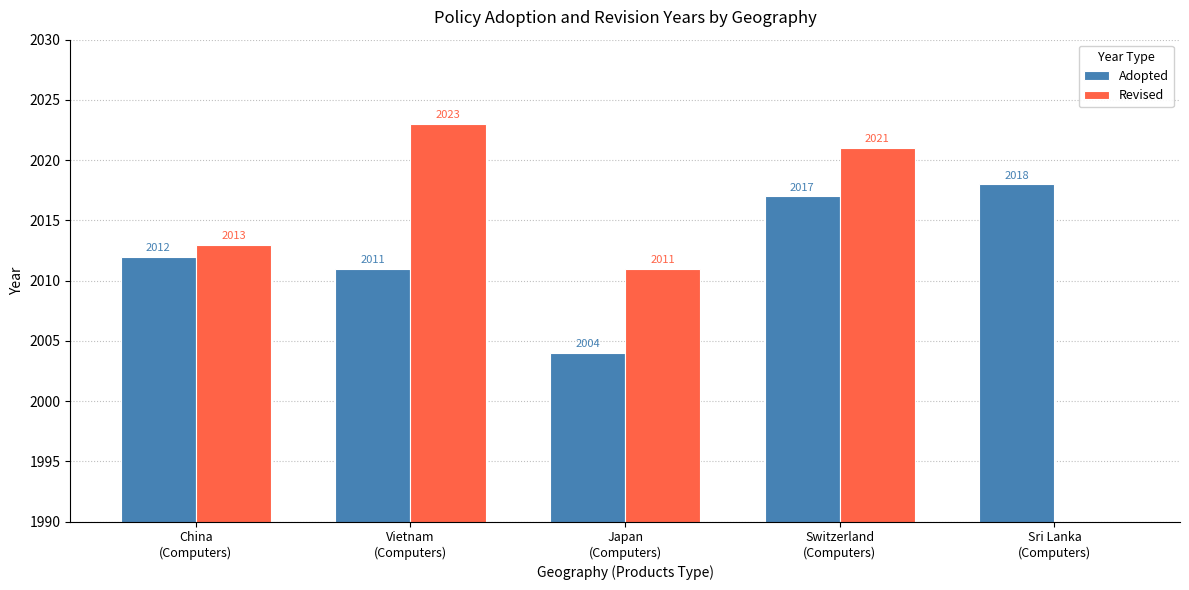

What is the difference between the highest and lowest values at Switzerland
(Computers)?

4